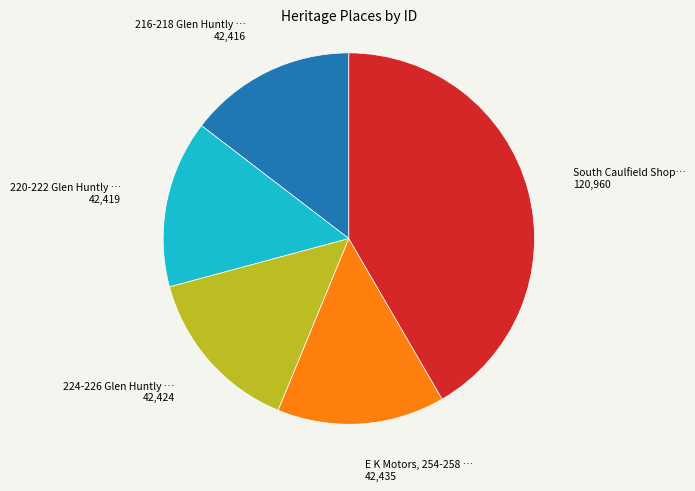

Does any single category account for the majority?

No